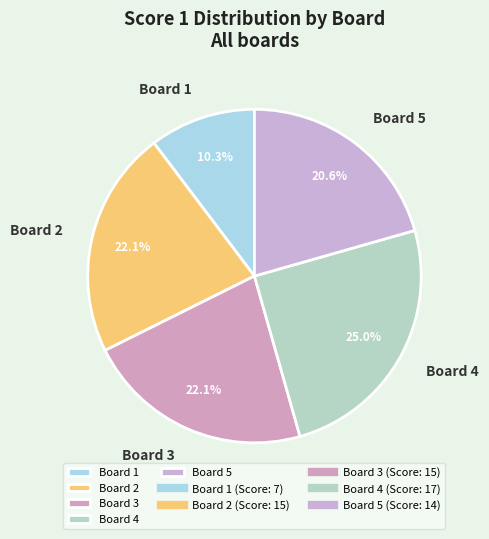

To the nearest percent, what is the difference between the Board 4 and Board 2 slice percentages?

3%